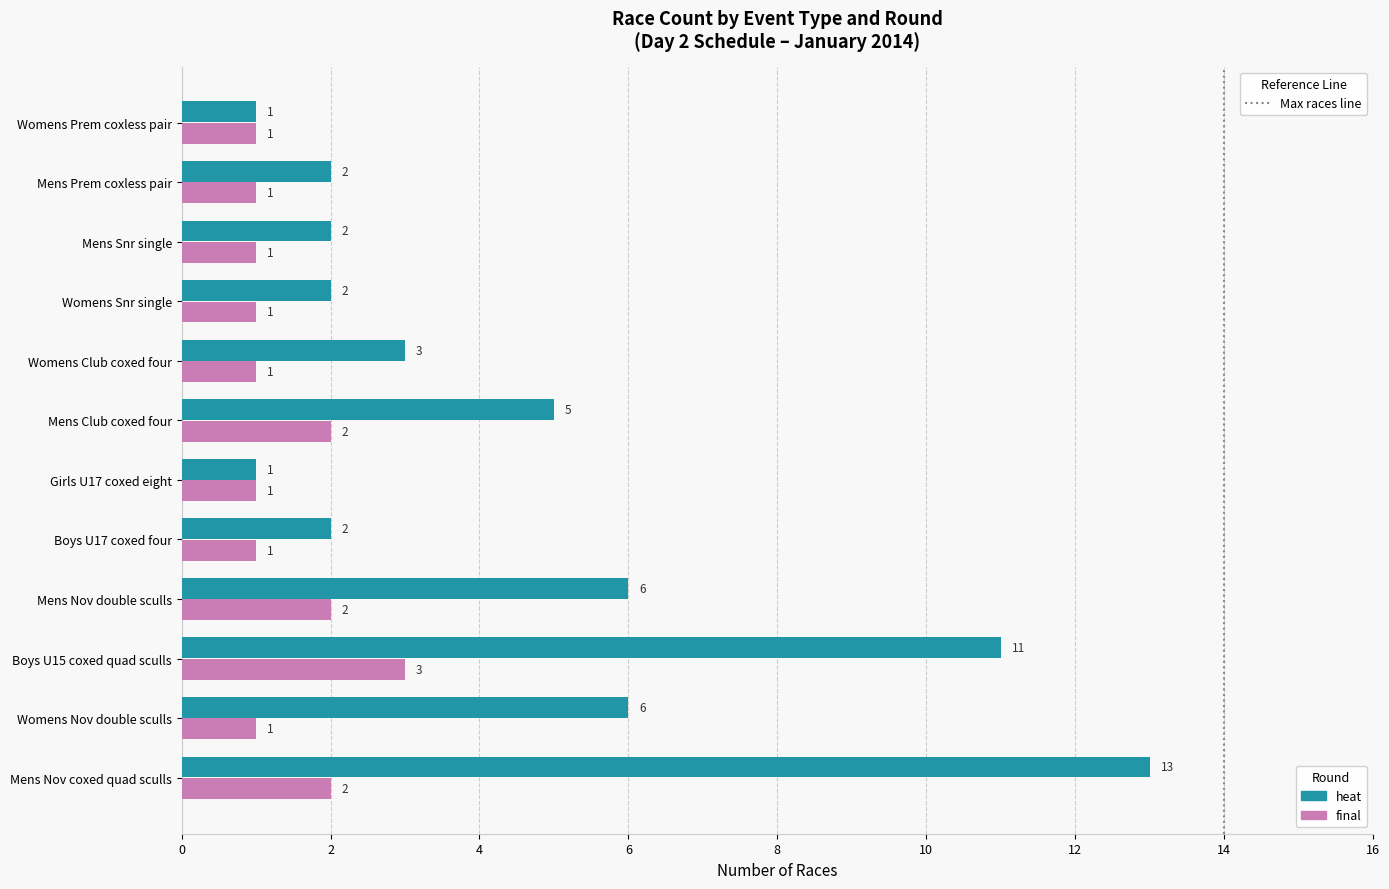

What is the total value across all series at Womens Club coxed four?

4